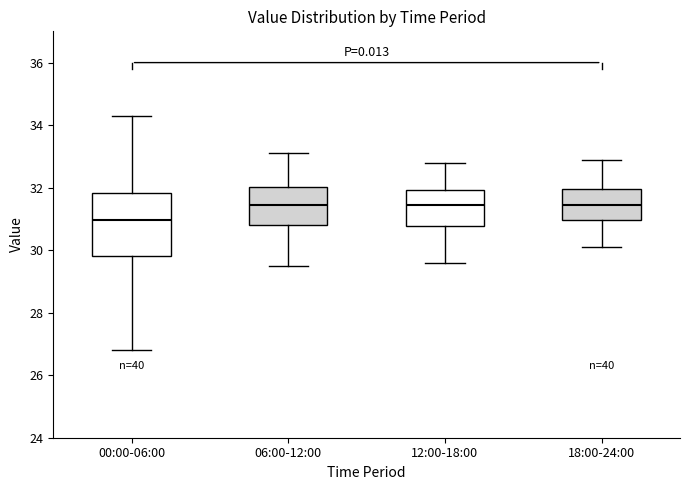

Where is the lower edge of the box for 00:00-06:00 on the y-axis? The values are not printed on the chart, so give them approximately, as read against the axis.

29.8